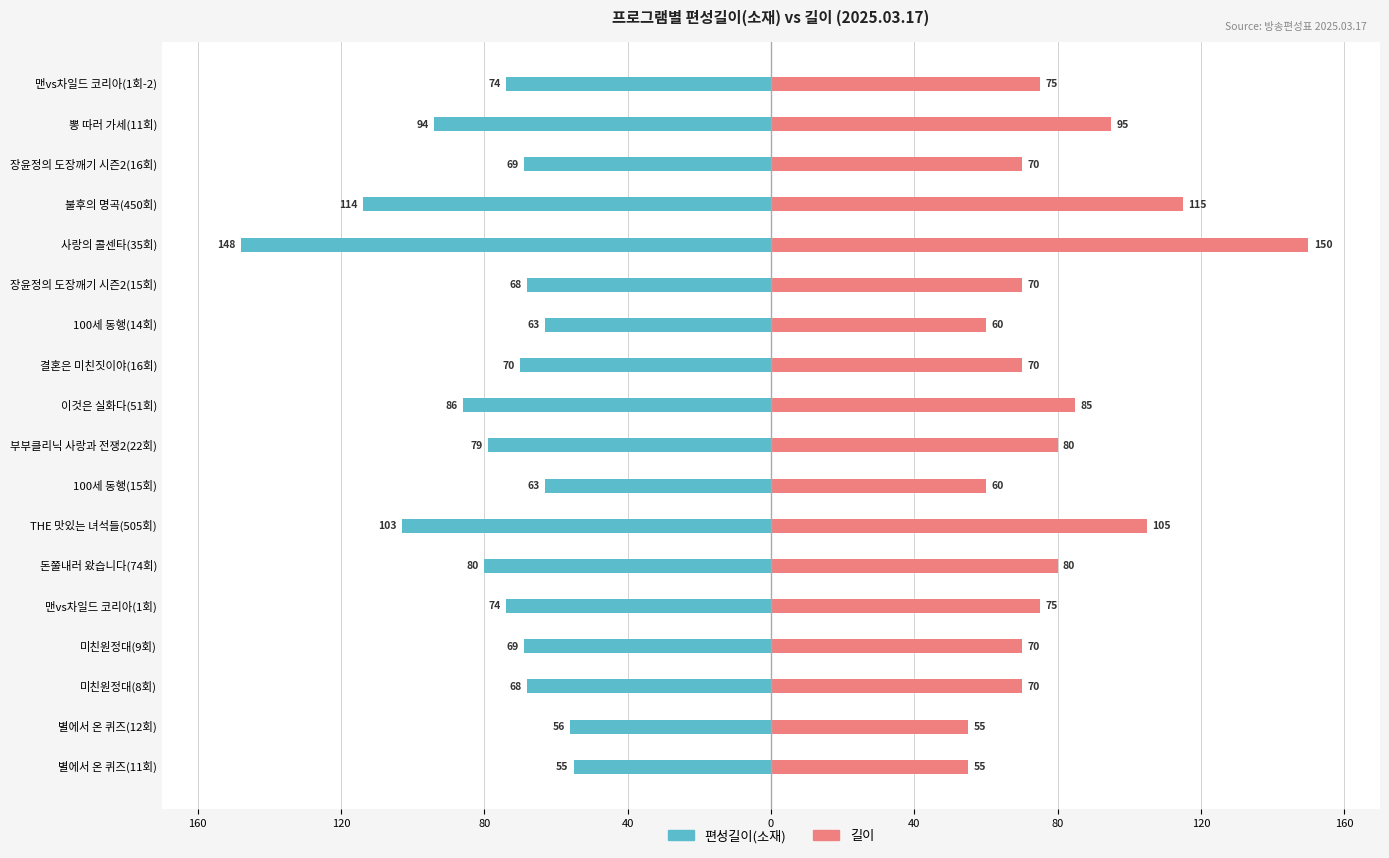

Reading left to right, transcribe all the data shown in this chart.

편성길이(소재): -55	-56	-68	-69	-74	-80	-103	-63	-79	-86	-70	-63	-68	-148	-114	-69	-94	-74
길이: 55	55	70	70	75	80	105	60	80	85	70	60	70	150	115	70	95	75